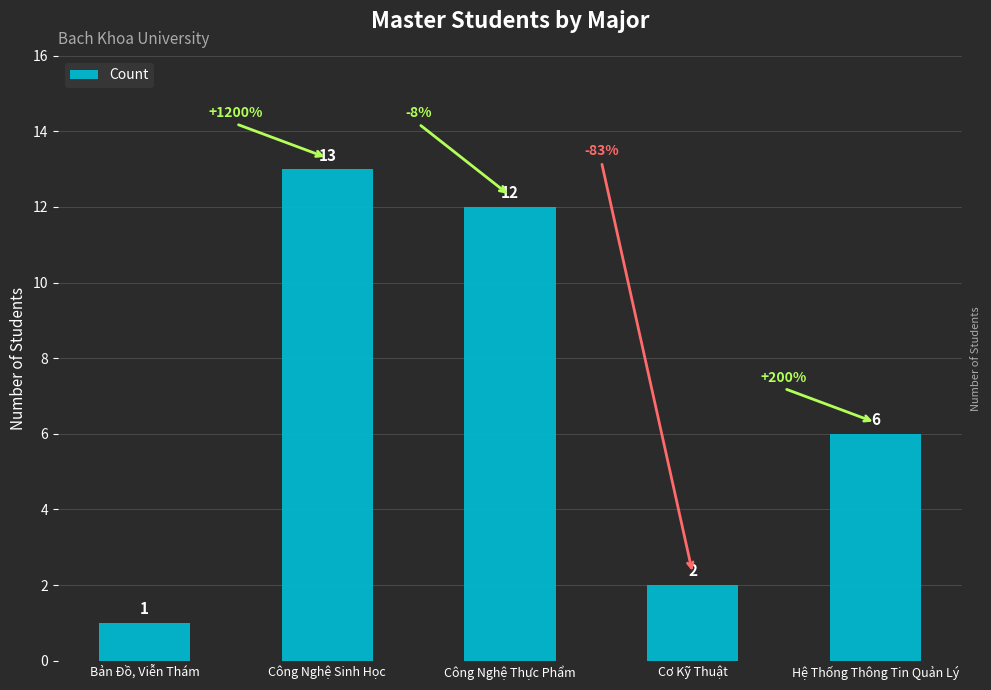

List the labels in order of value, smallest first.

Bản Đồ, Viễn Thám, Cơ Kỹ Thuật, Hệ Thống Thông Tin Quản Lý, Công Nghệ Thực Phẩm, Công Nghệ Sinh Học